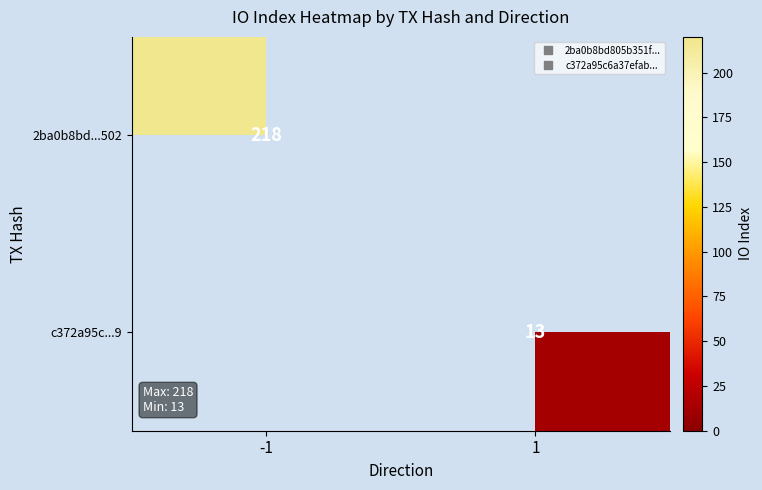

True or false: 2ba0b8bd...502 has a value of 218.0 at -1.

True